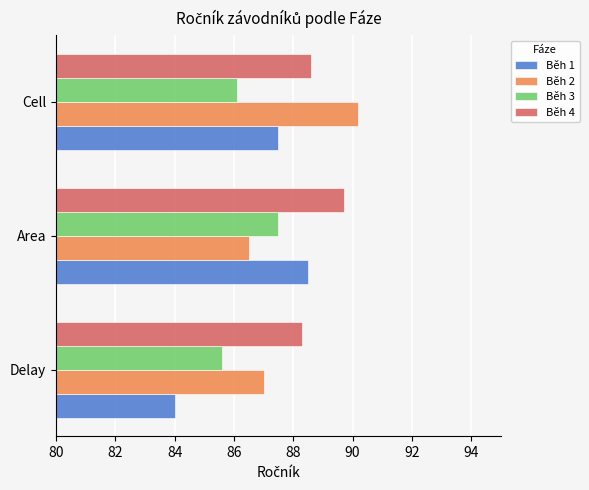

What is the minimum value shown in the chart?

84.0